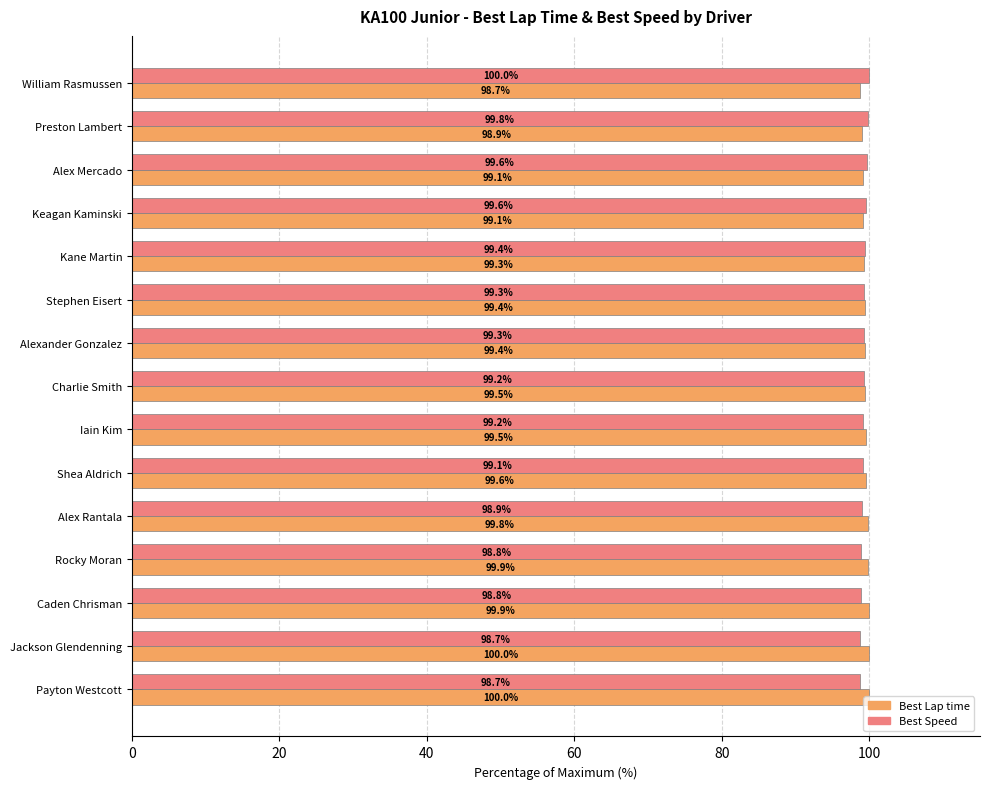

At how many categories does at least one series exceed 99?

15